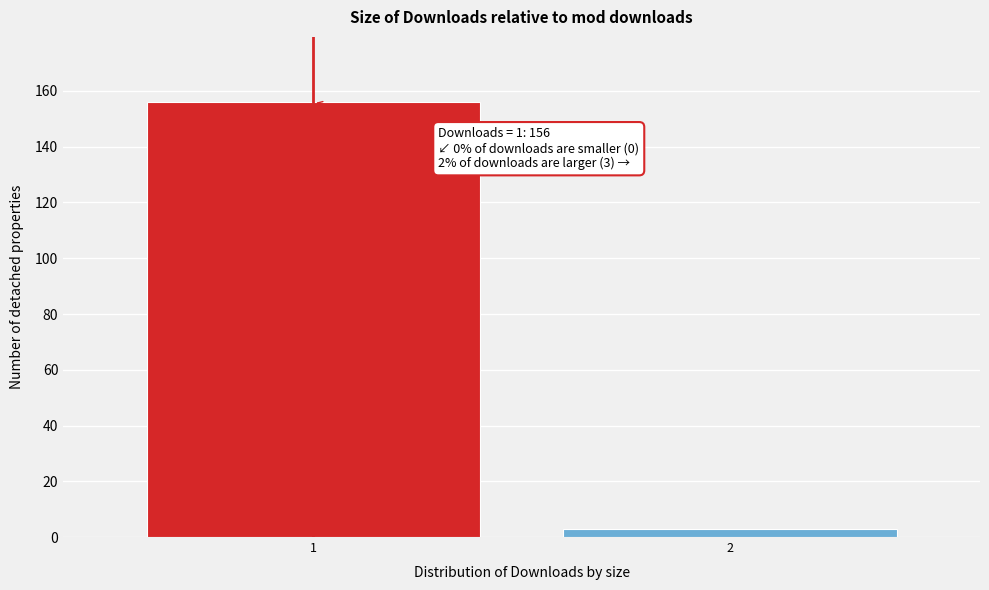

Reading left to right, transcribe all the data shown in this chart.

1=156	2=3